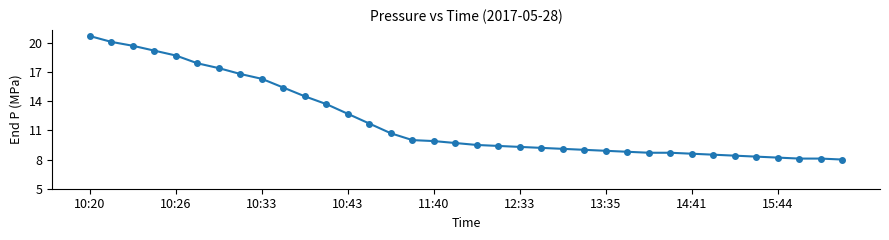

What is the maximum value shown in the chart?

20.7